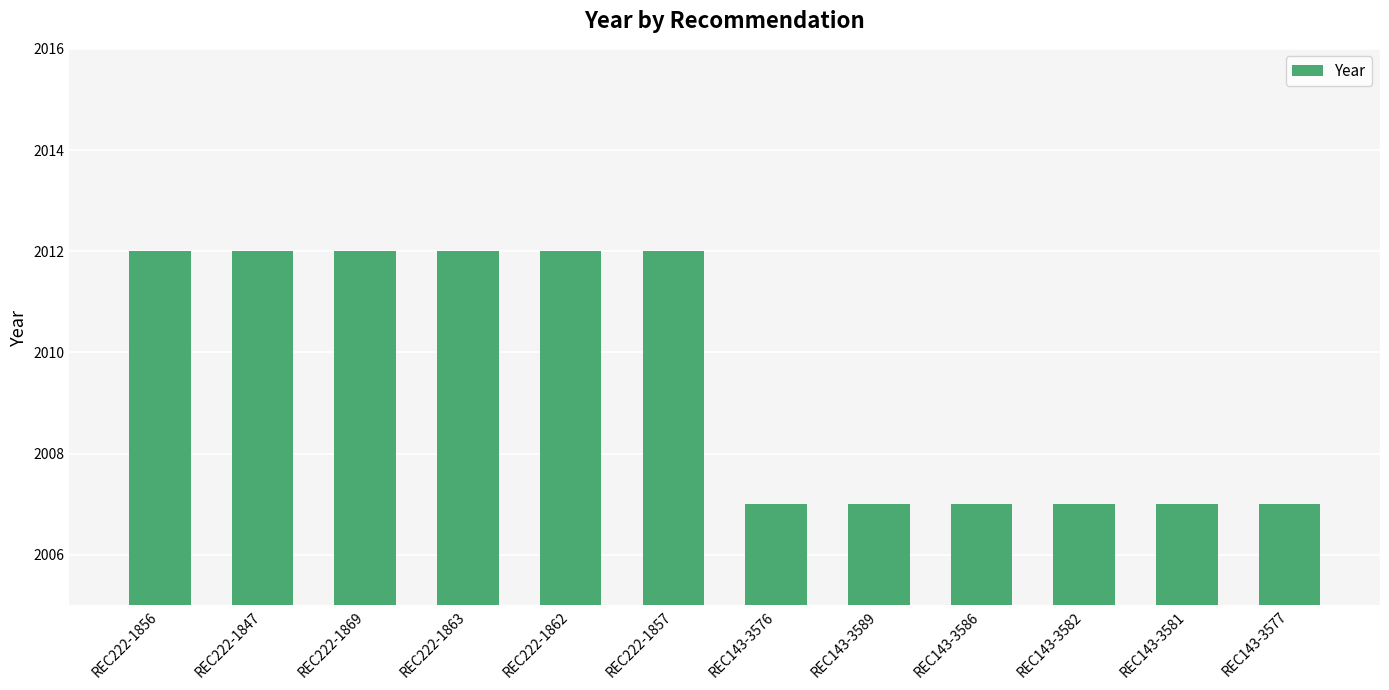

What is the maximum value shown in the chart?

2012